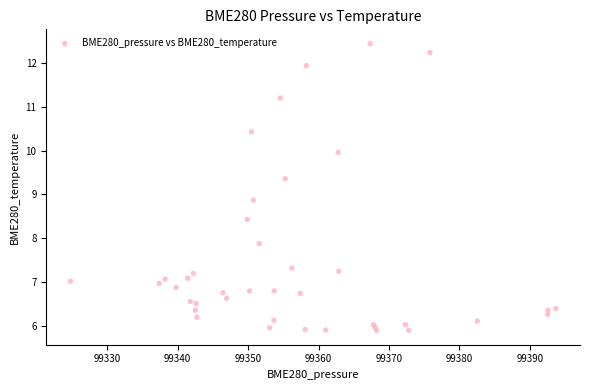

What Y value in the scatter plot is closest to 9?

8.9